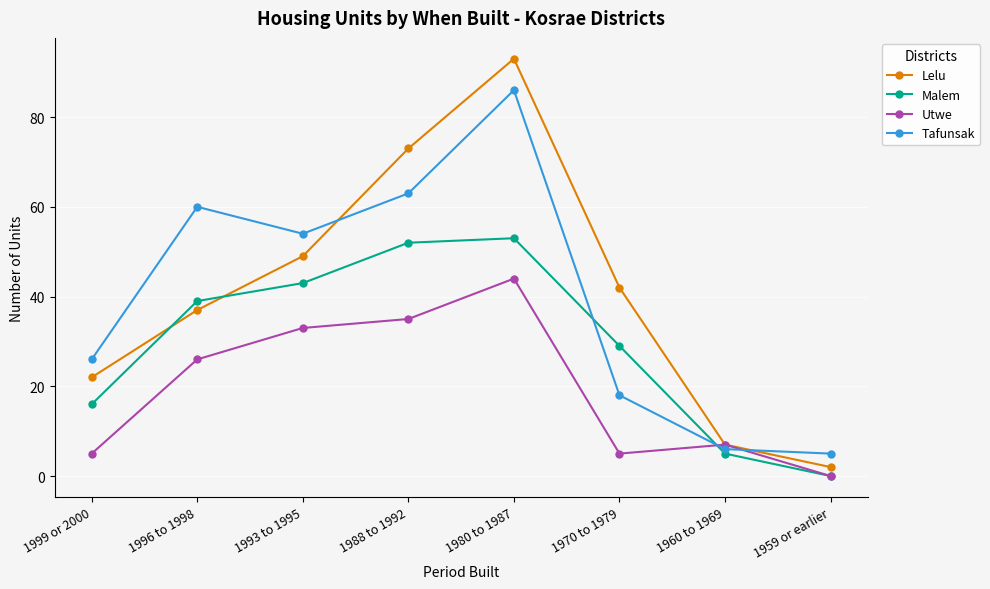

Reading right to left, extract all data points from this chart.

Lelu: 1959 or earlier=2	1960 to 1969=7	1970 to 1979=42	1980 to 1987=93	1988 to 1992=73	1993 to 1995=49	1996 to 1998=37	1999 or 2000=22
Malem: 1959 or earlier=0	1960 to 1969=5	1970 to 1979=29	1980 to 1987=53	1988 to 1992=52	1993 to 1995=43	1996 to 1998=39	1999 or 2000=16
Utwe: 1959 or earlier=0	1960 to 1969=7	1970 to 1979=5	1980 to 1987=44	1988 to 1992=35	1993 to 1995=33	1996 to 1998=26	1999 or 2000=5
Tafunsak: 1959 or earlier=5	1960 to 1969=6	1970 to 1979=18	1980 to 1987=86	1988 to 1992=63	1993 to 1995=54	1996 to 1998=60	1999 or 2000=26